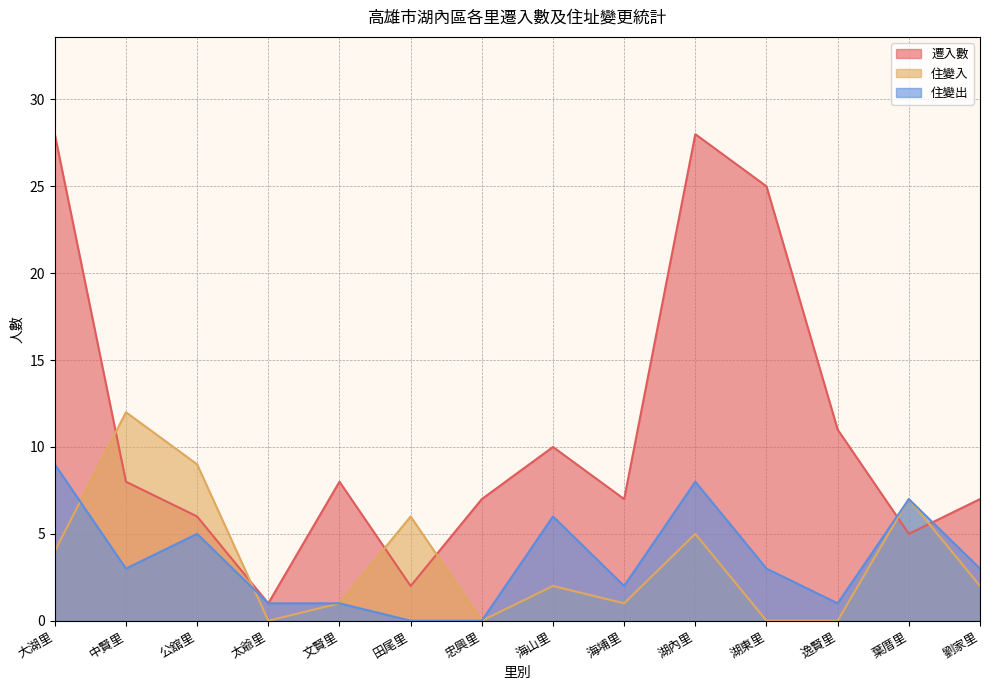

What is the label of the 7th point from the left?

忠興里